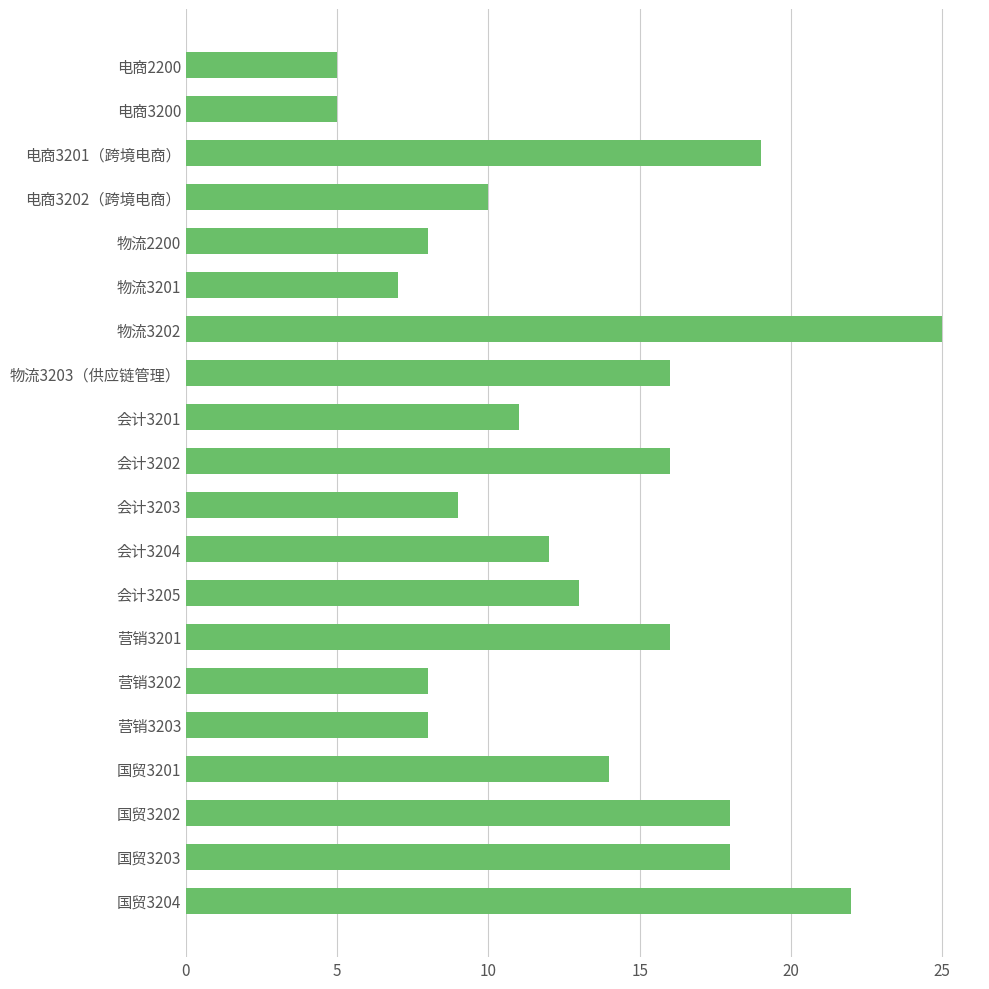

What is the difference between the maximum and minimum values?

20